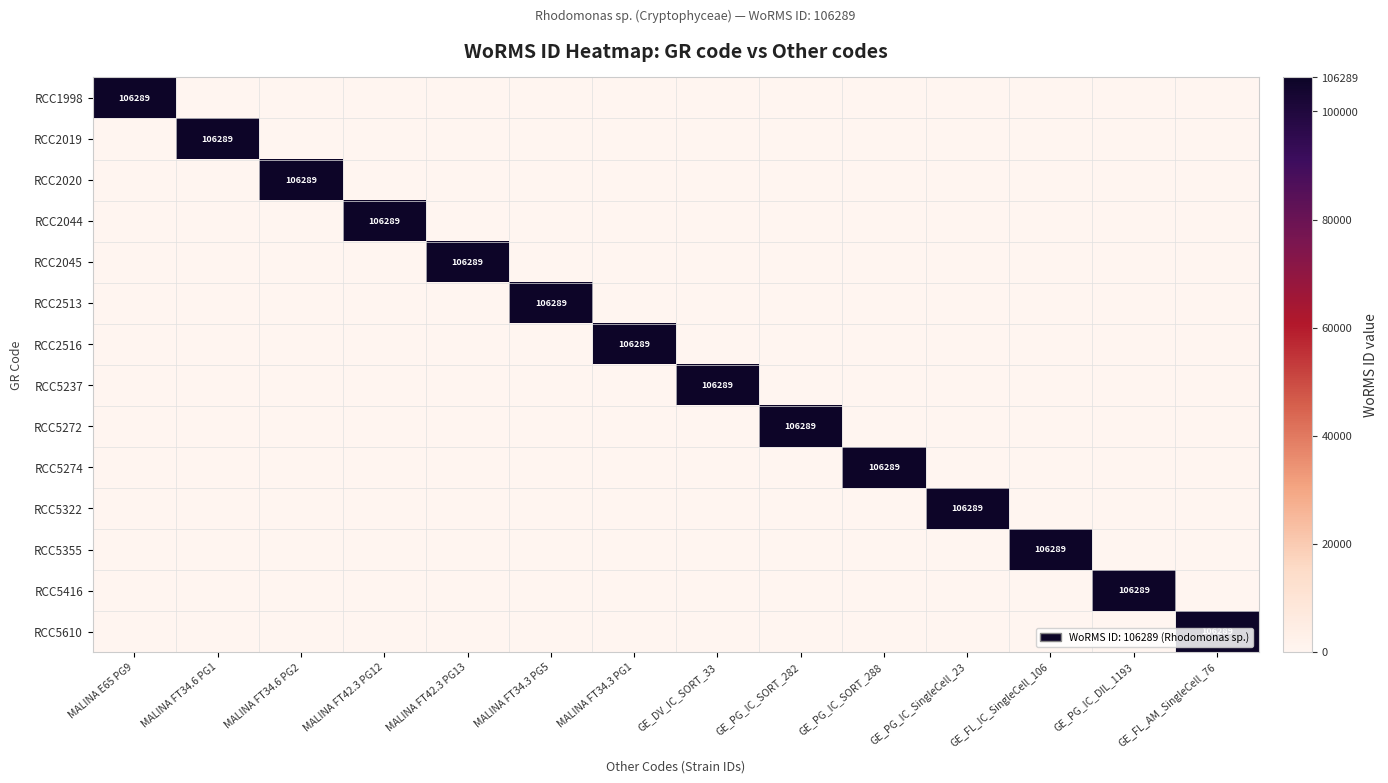

Which series has the widest spread of values?

RCC1998